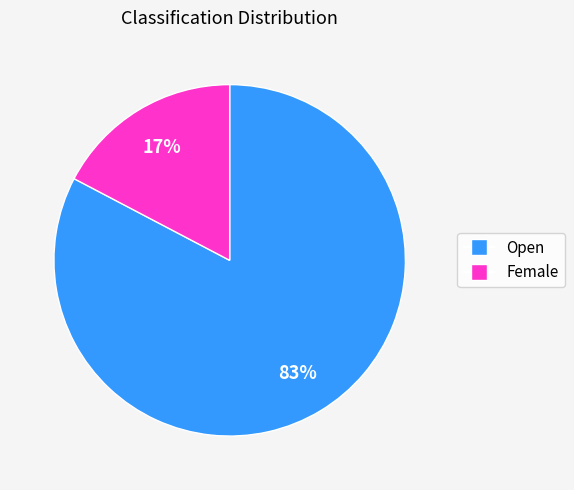

Count the number of slices in the pie.

2